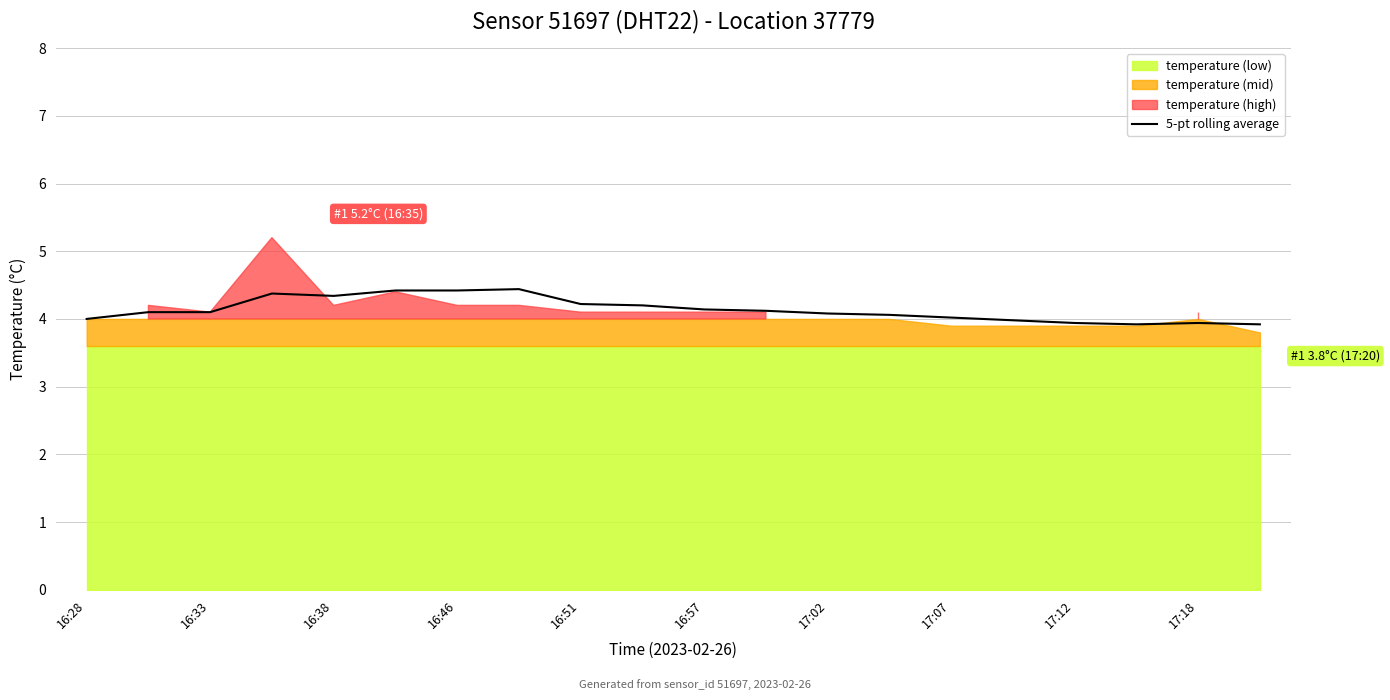

What is the minimum value shown in the chart?

3.9